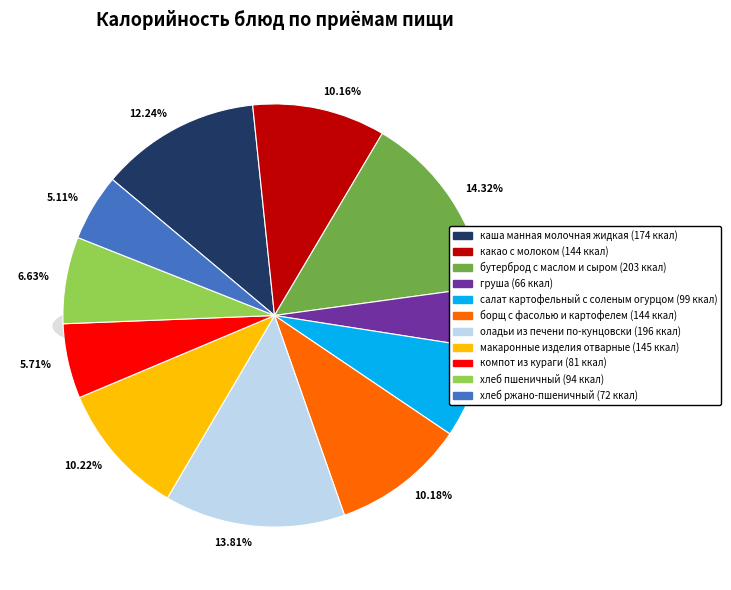

Rank the categories by value from highest to lowest.

бутерброд с маслом и сыром, оладьи из печени по-кунцовски, каша манная молочная жидкая, макаронные изделия отварные, борщ с фасолью и картофелем, какао с молоком, салат картофельный с соленым огурцом, хлеб пшеничный, компот из кураги, хлеб ржано-пшеничный, груша